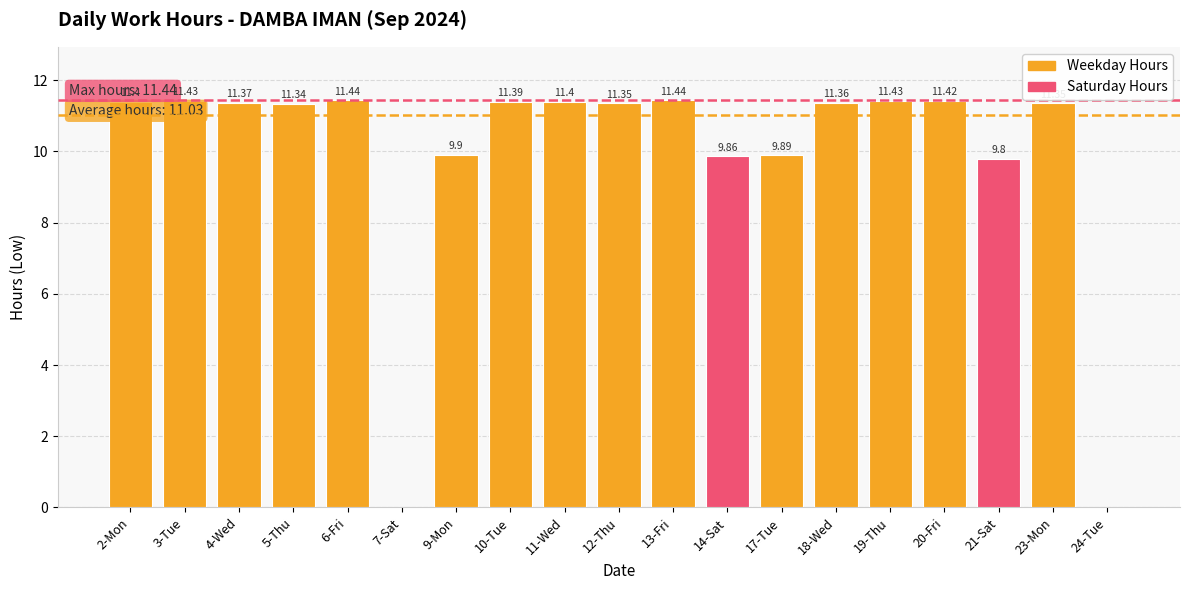

What is the change in value from 5-Thu to 11-Wed?

+0.1